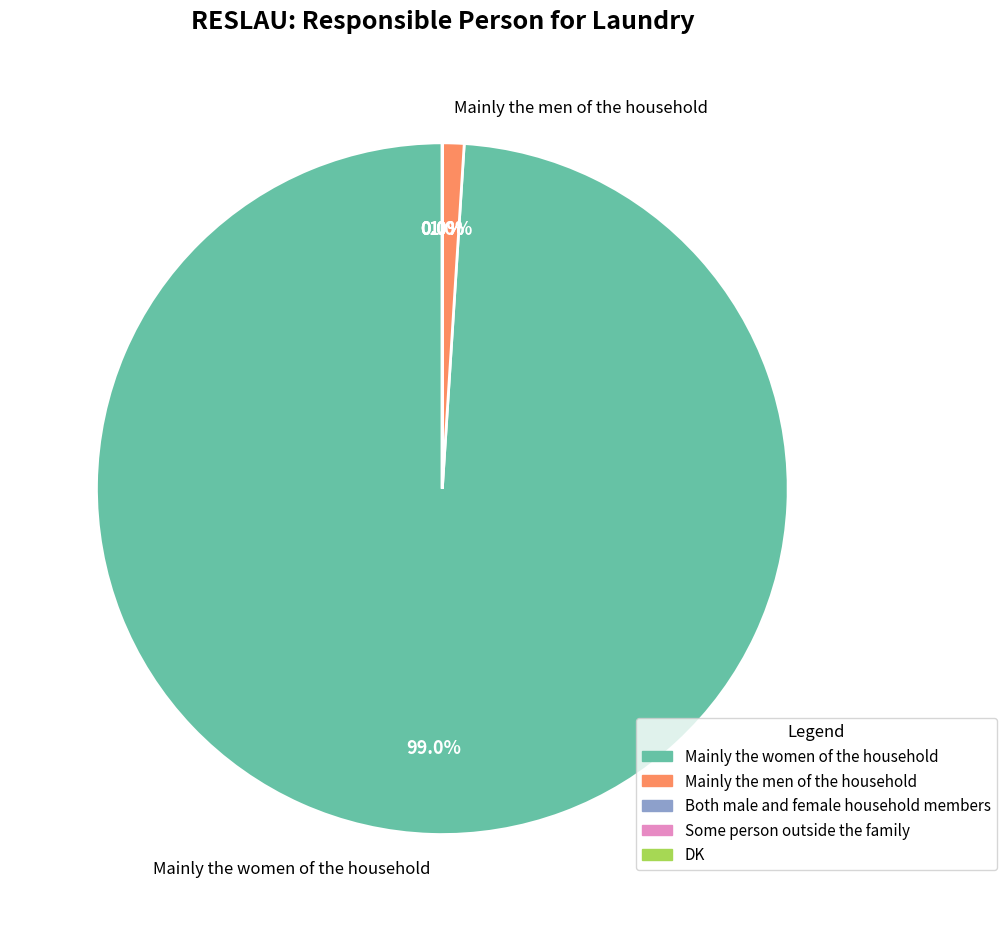

Is there any slice that represents more than half of the pie?

Yes